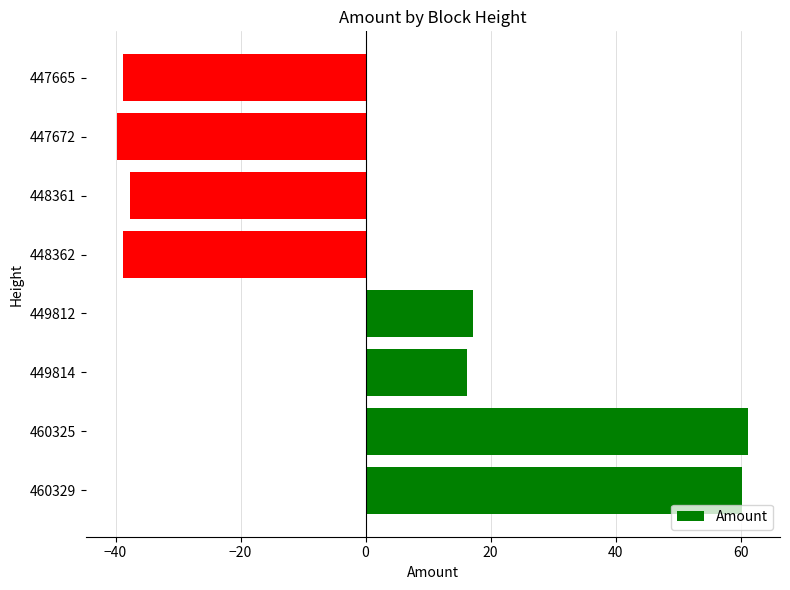

Is it true that the value at 447665 is -55.1?

False